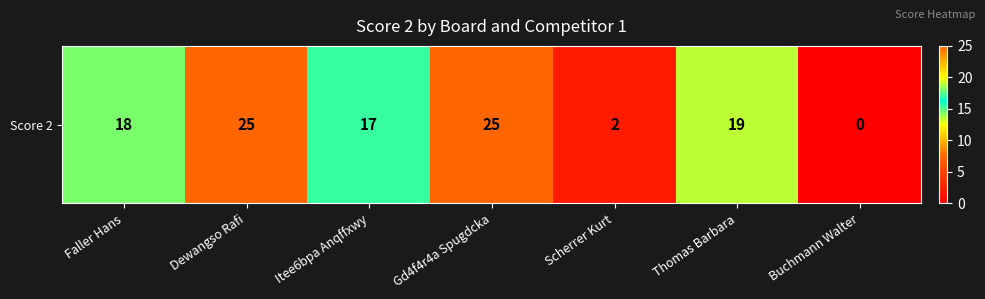

Is it true that the value at Faller Hans is 26?

False